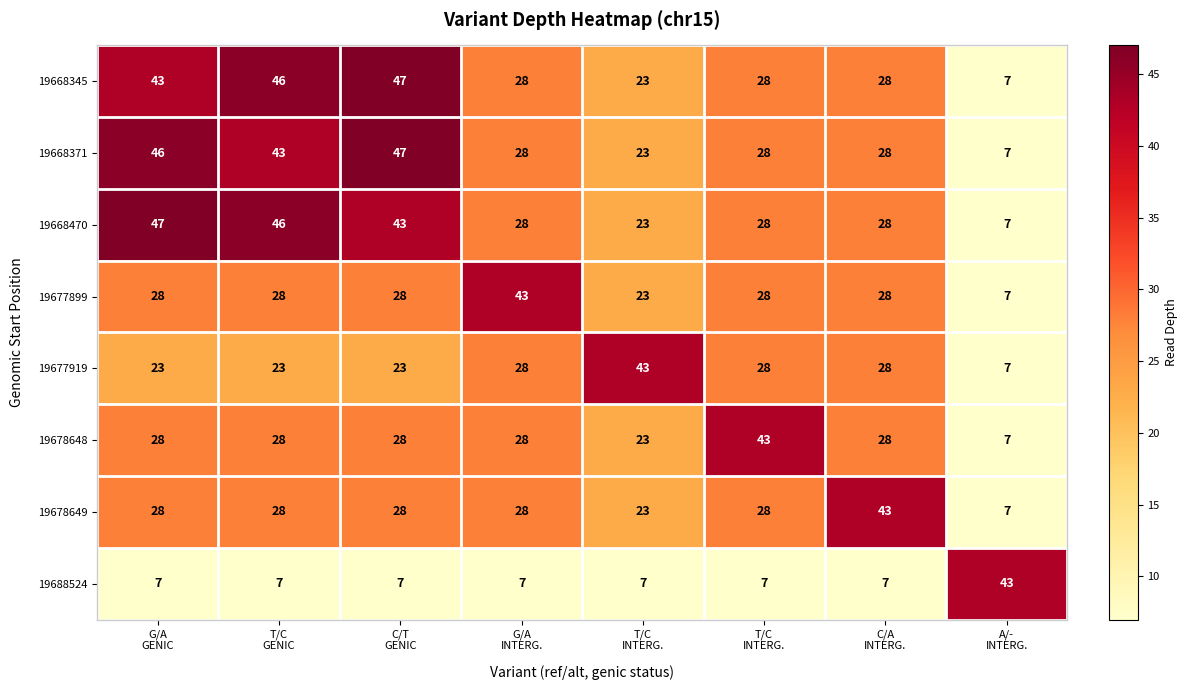

Between G/A
INTERG. and T/C
GENIC, which is larger?

T/C
GENIC